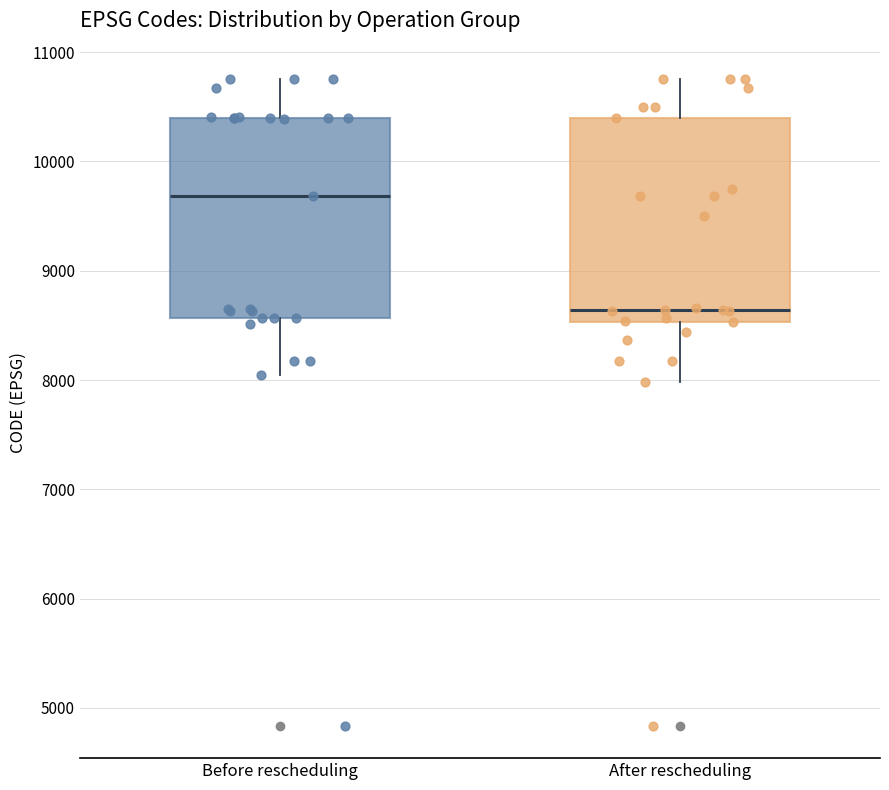

Reading left to right, read every box against the y-axis: the position of its median line, the range the box covers, and the ends of its whiskers. The values are not printed on the chart, so give them approximately, as read against the axis.

Before rescheduling: median 9700, box 8600 to 10400, whiskers 8000 to 10800
After rescheduling: median 8600, box 8500 to 10400, whiskers 8000 to 10800